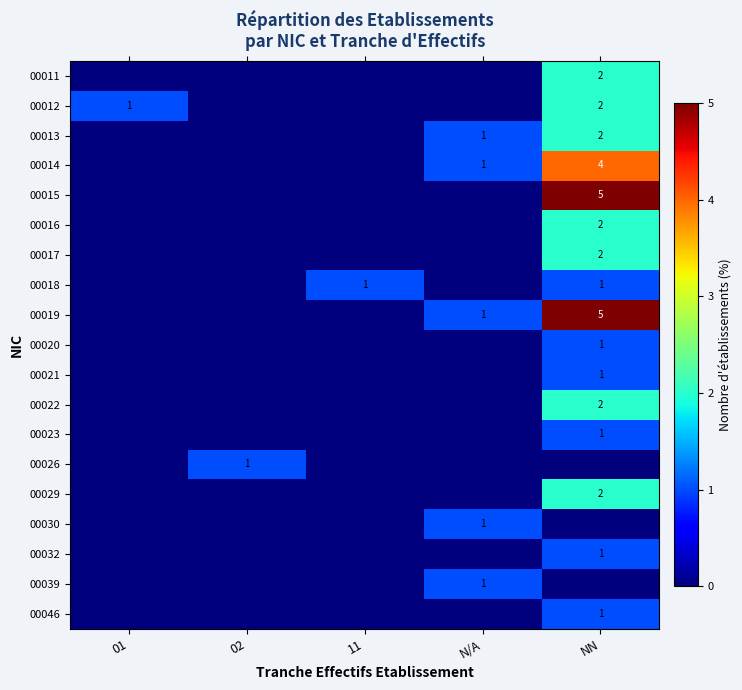

Which has a higher value, 02 or N/A?

02